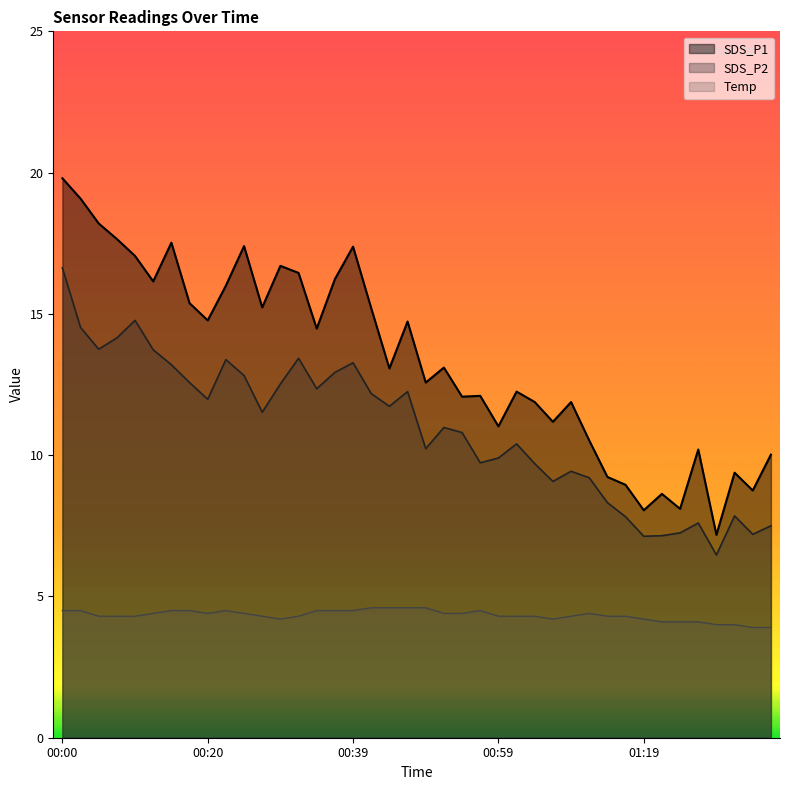

What is the maximum value shown in the chart?

19.8